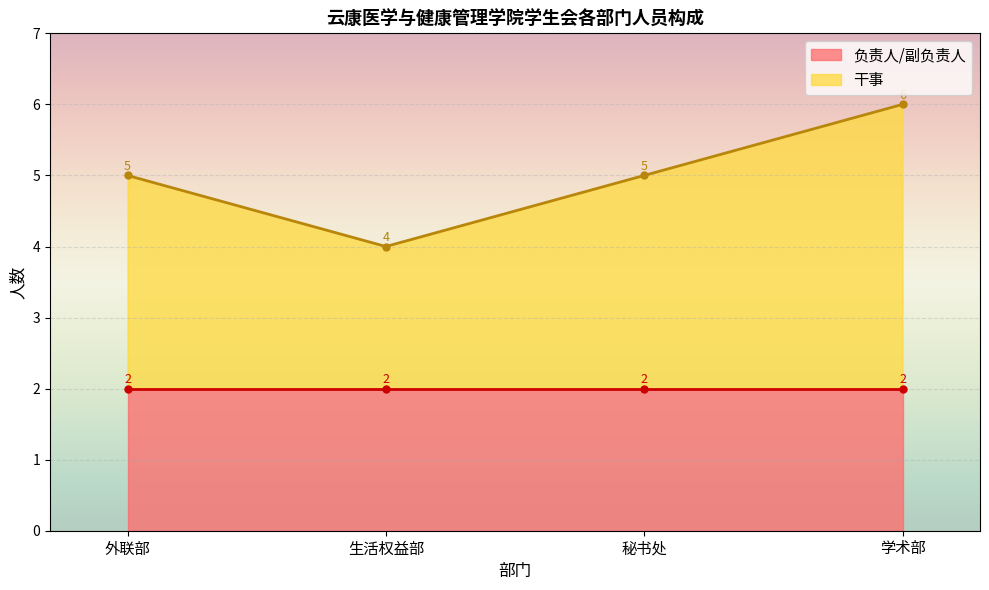

The value at 秘书处干事 is 4. True or false?

False